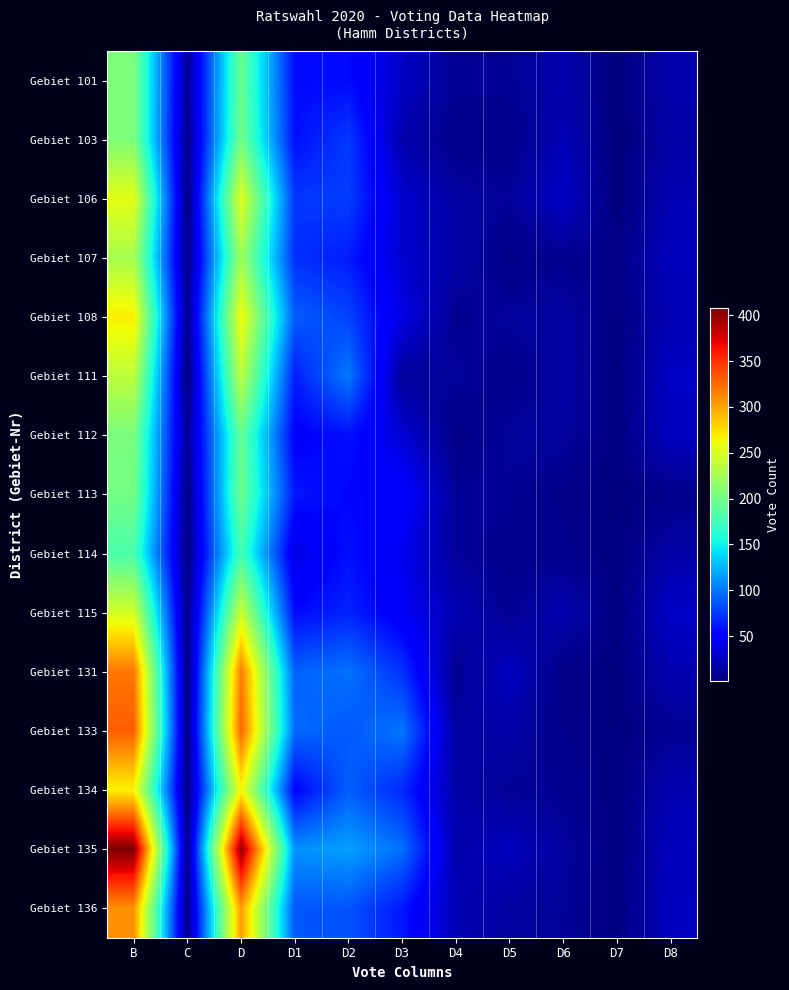

At D, list the series in order from smallest to largest.

Gebiet 114, Gebiet 112, Gebiet 101, Gebiet 113, Gebiet 103, Gebiet 107, Gebiet 111, Gebiet 115, Gebiet 106, Gebiet 108, Gebiet 134, Gebiet 136, Gebiet 131, Gebiet 133, Gebiet 135